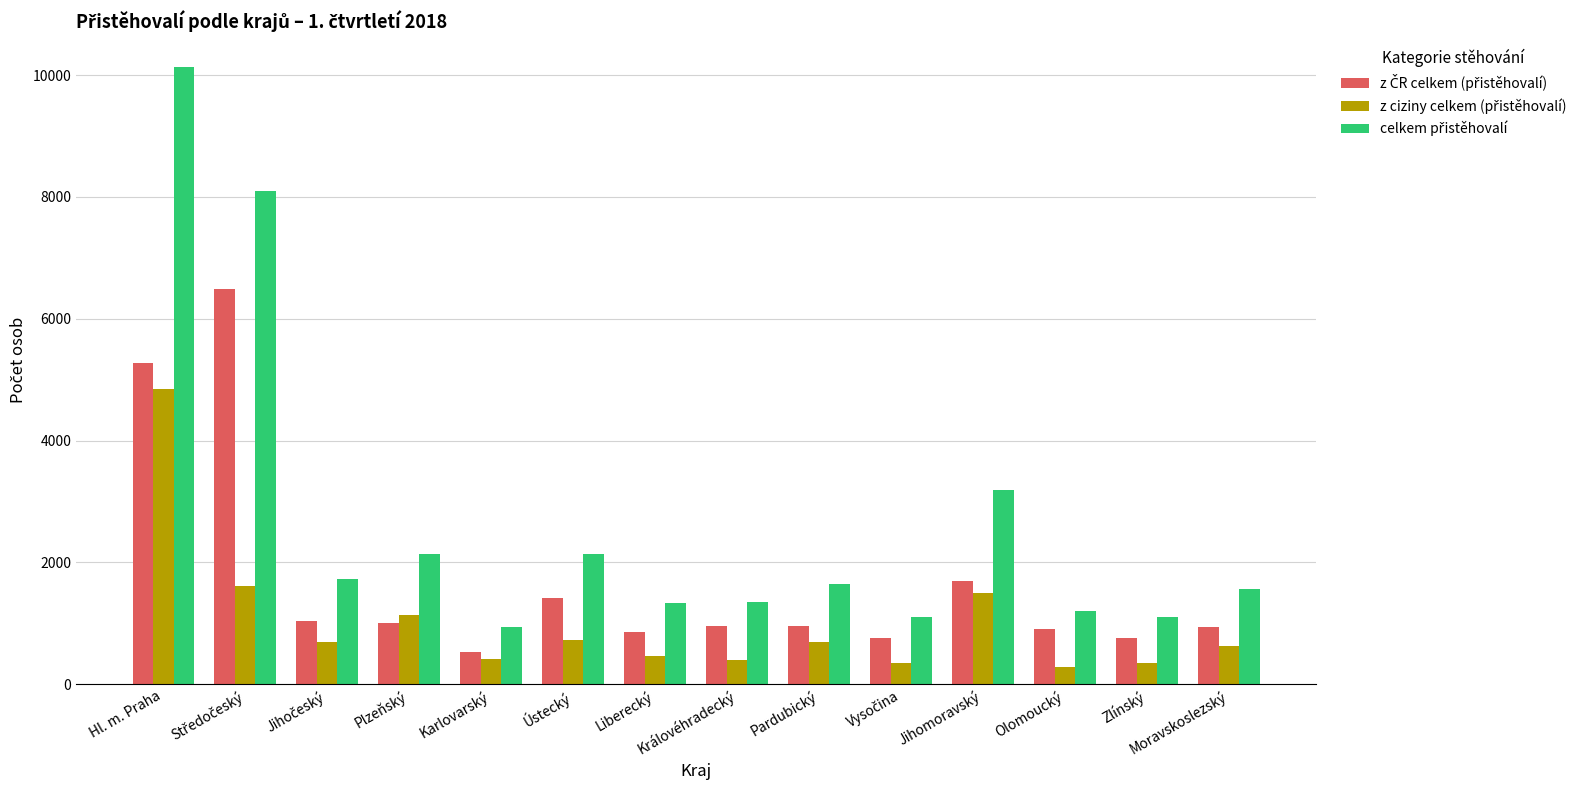

What is the total value across all series at Královéhradecký?

2712